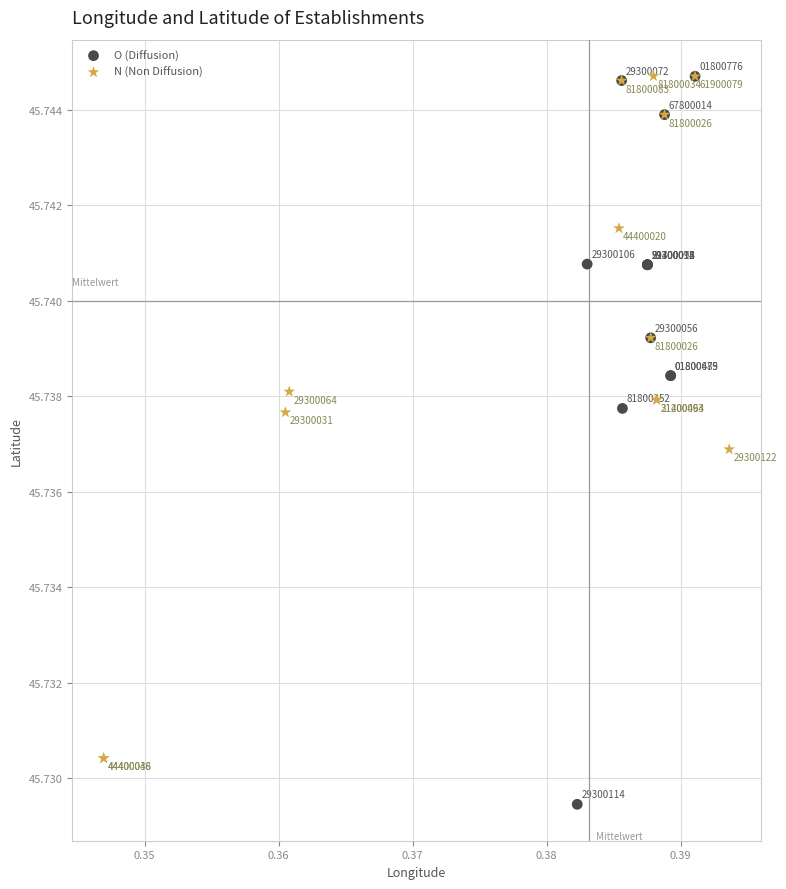

Which series has the largest Y range (max minus min)?

O (Diffusion)